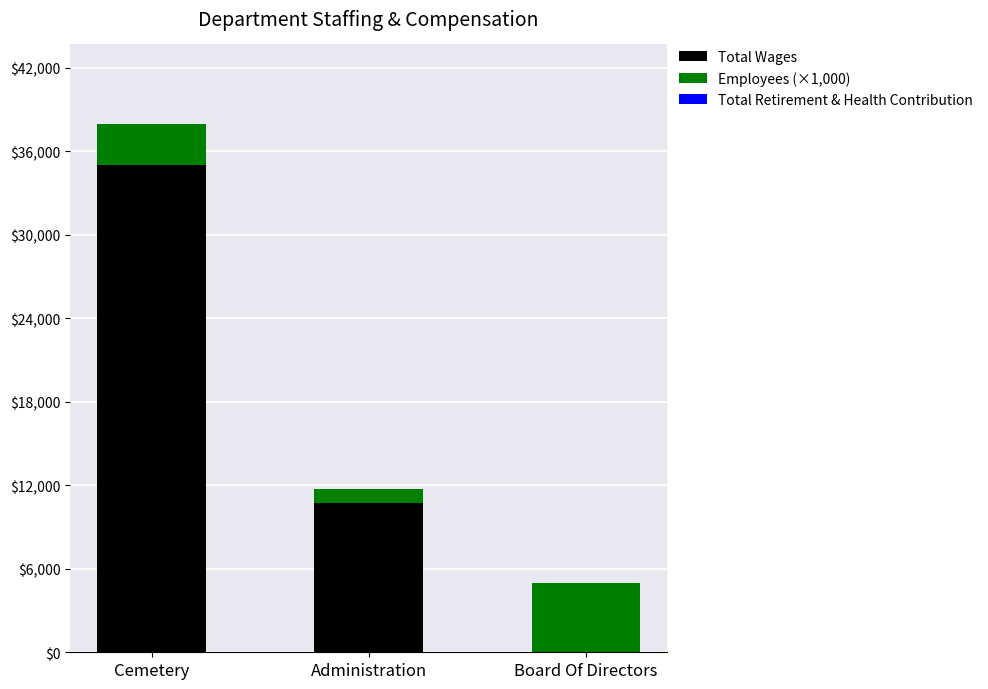

What value does the Total Wages series have at Cemetery?

34981